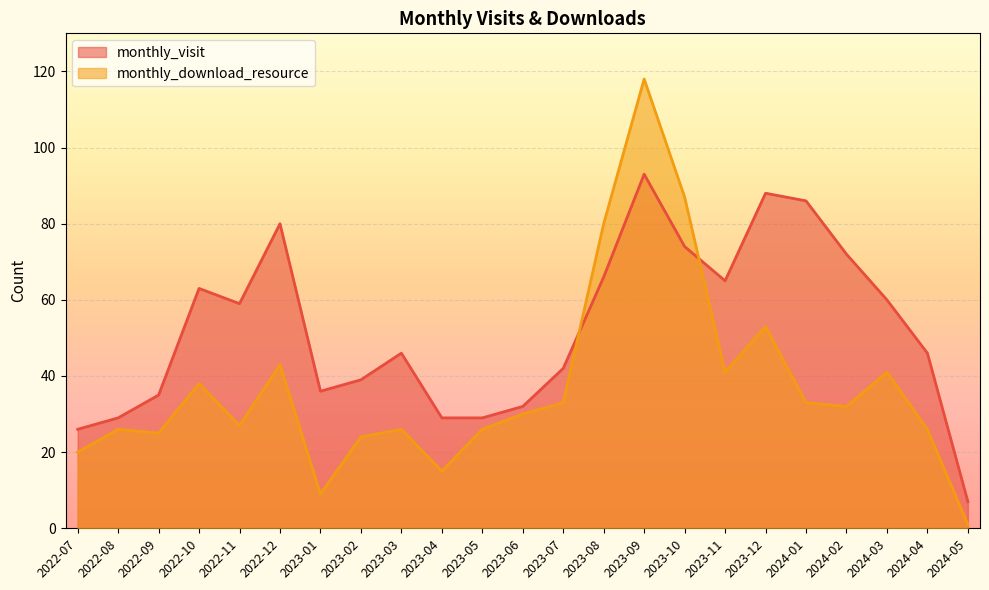

Reading left to right, what are all the values shown in this chart?

monthly_visit: 26	29	35	63	59	80	36	39	46	29	29	32	42	66	93	74	65	88	86	72	60	46	7
monthly_download_resource: 20	26	25	38	27	43	9	24	26	15	26	30	33	80	118	87	41	53	33	32	41	26	1